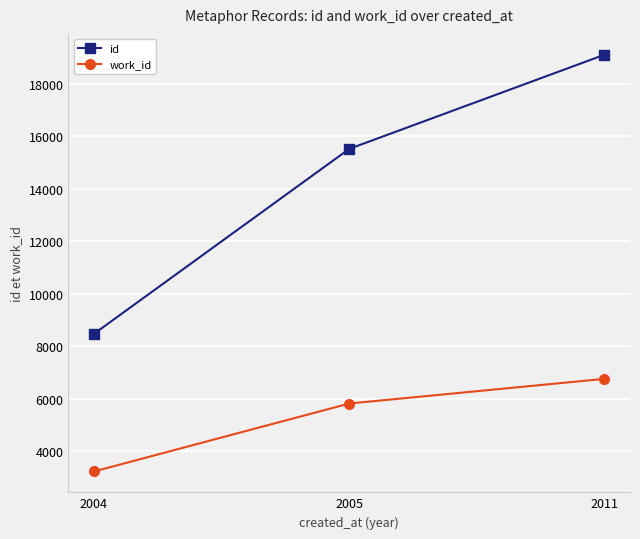

What is the value of the work_id point at the 2nd from the left?

5813